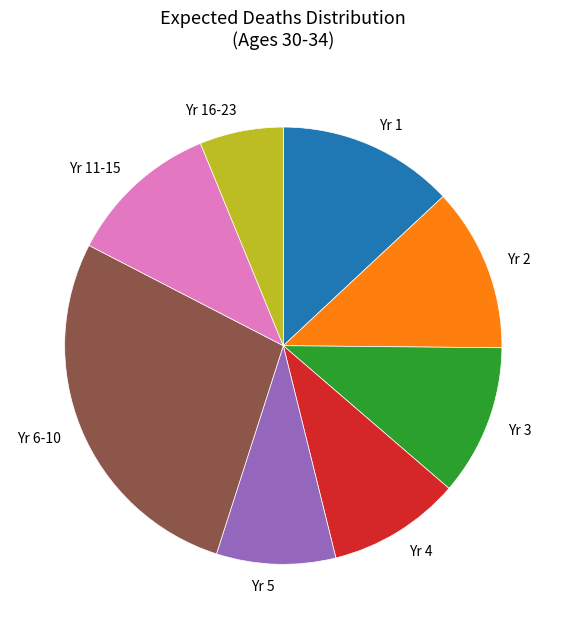

Is there any slice that represents more than half of the pie?

No